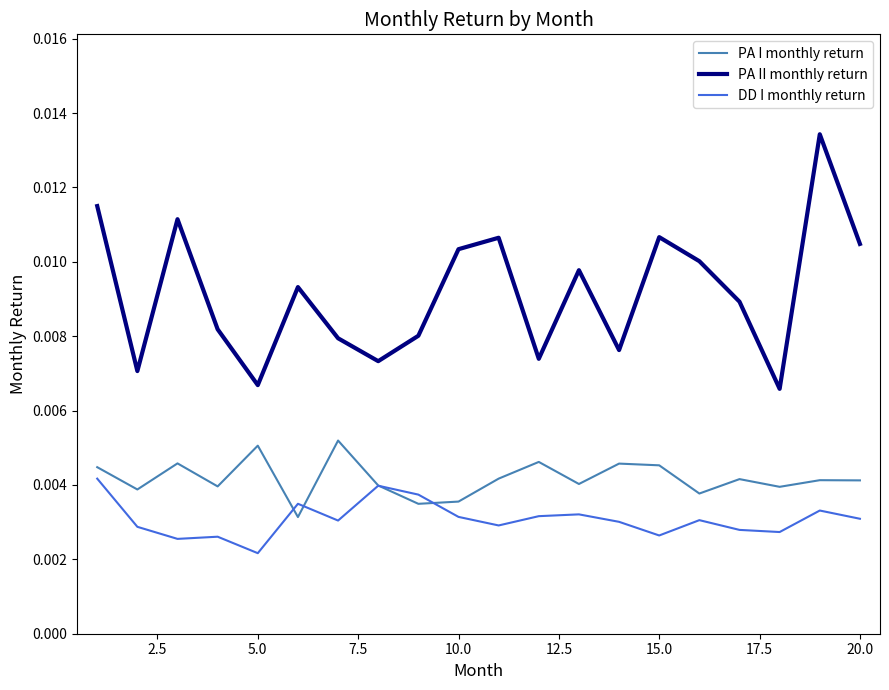

Which series has the largest total across all categories?

PA II monthly return